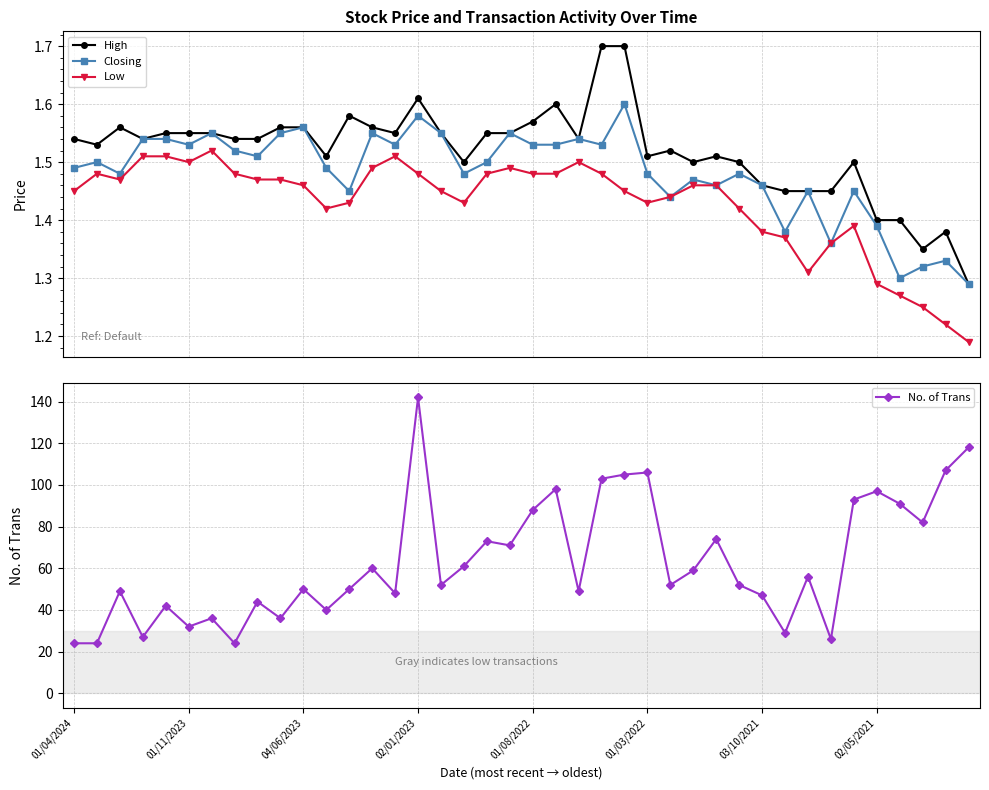

True or false: High and Low cross at least once.

False